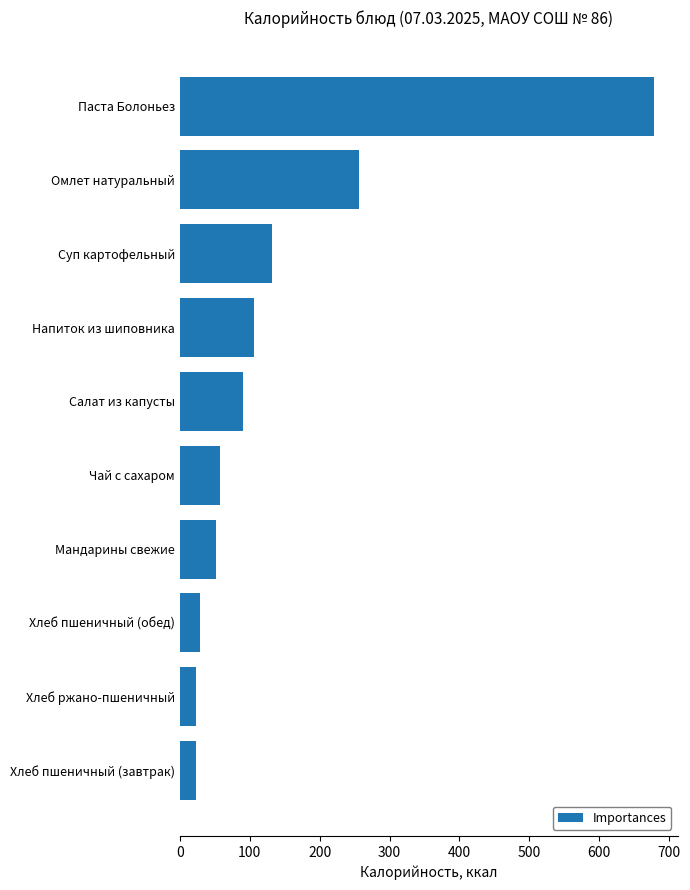

Which has a higher value, Салат из капусты or Суп картофельный?

Суп картофельный